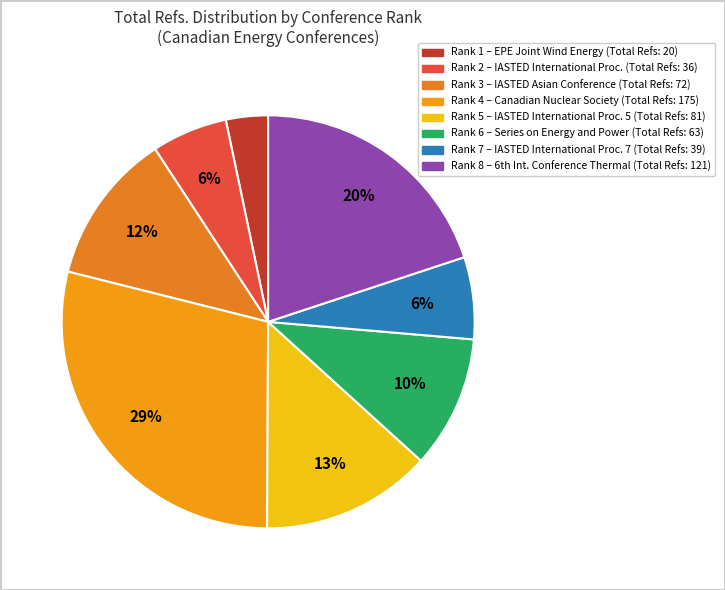

To the nearest percent, what is the difference between the largest and smallest slice percentages?

26%